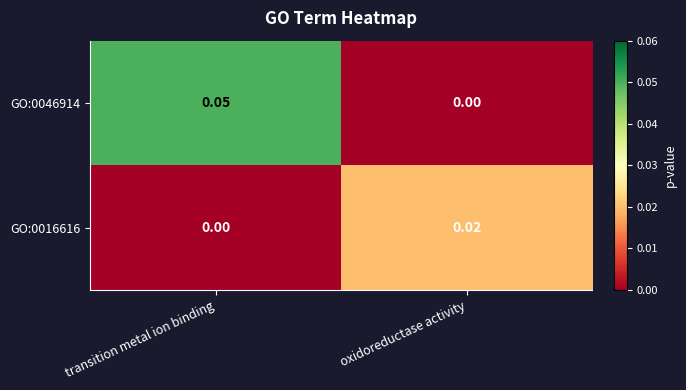

At which label does GO:0046914 reach its minimum?

oxidoreductase activity